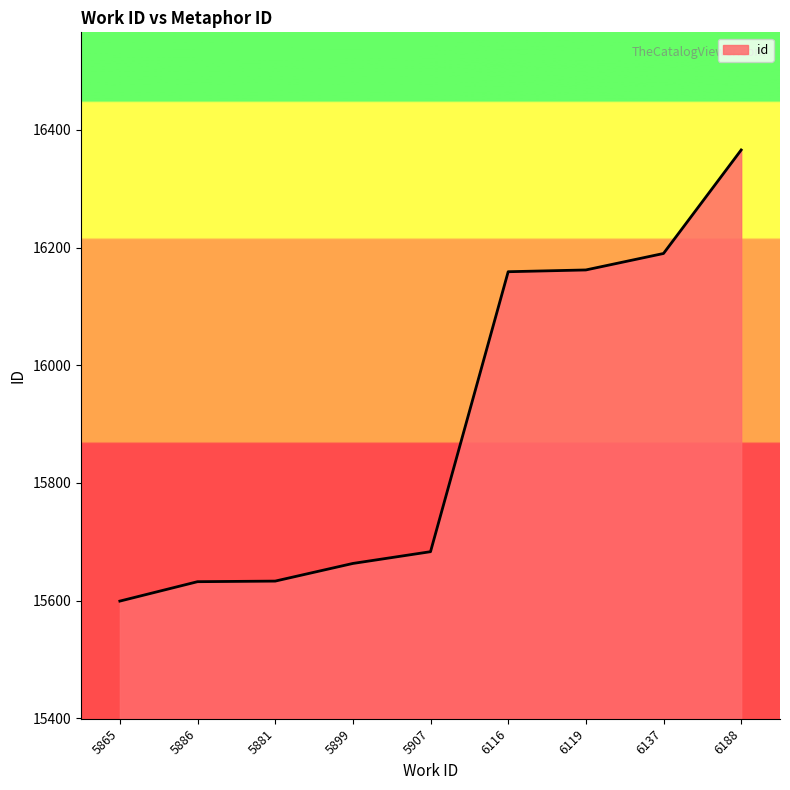

True or false: the data shows 15599 at 5865.

True